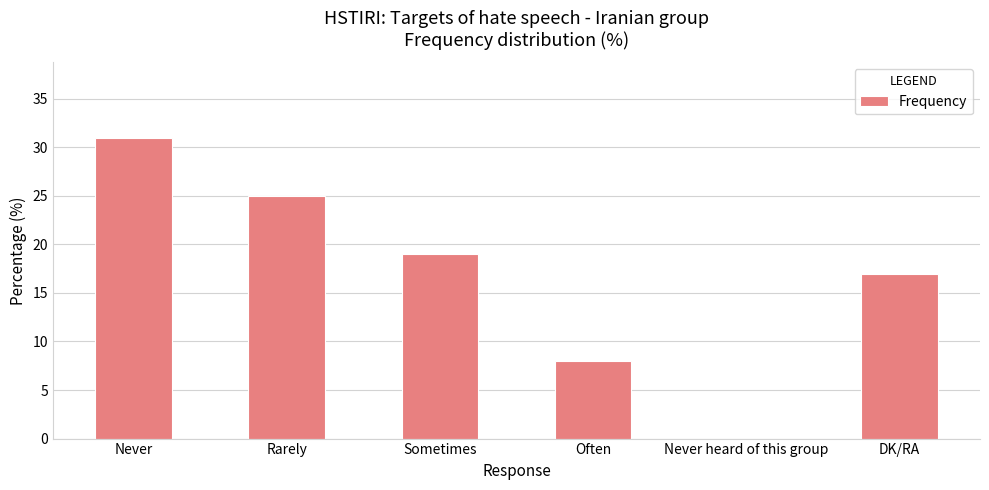

Are the bars horizontal?

No